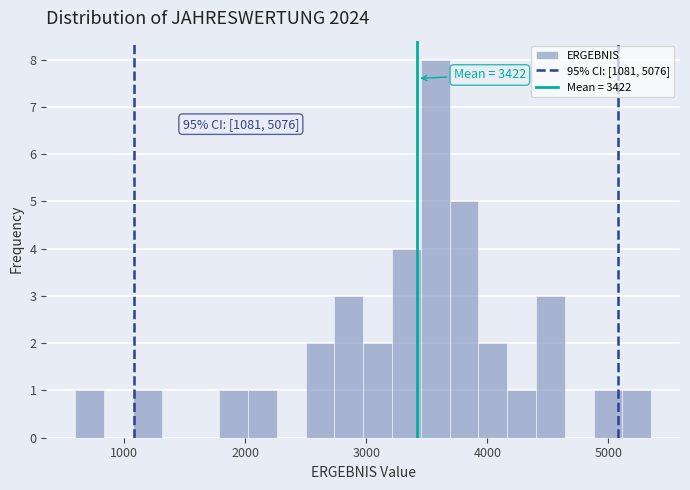

Around what value on the x-axis is the tallest bar? Give the approximate position of its centre, as read against the axis.

3600